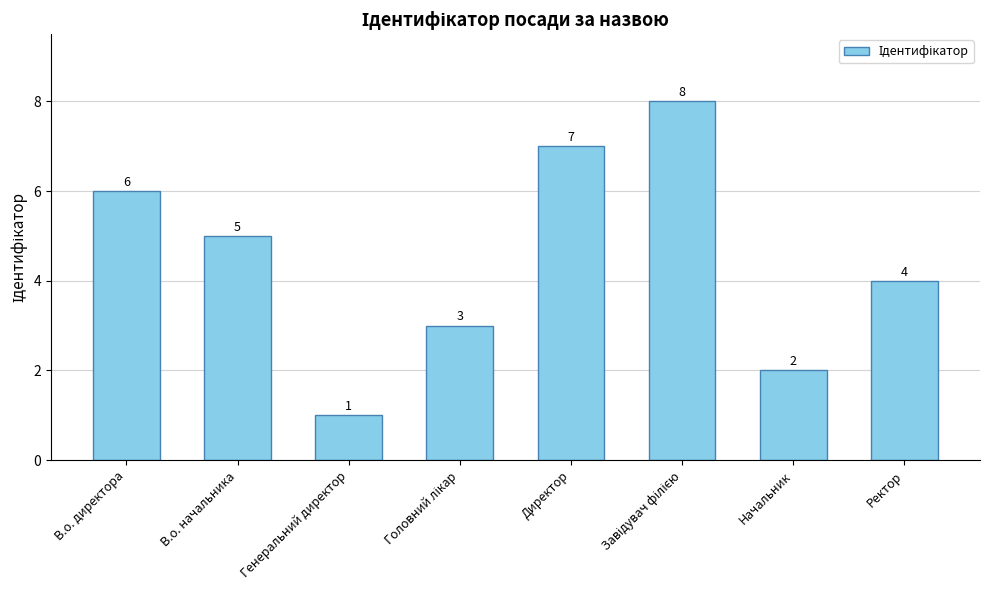

Is it true that the value at Директор is 3?

False